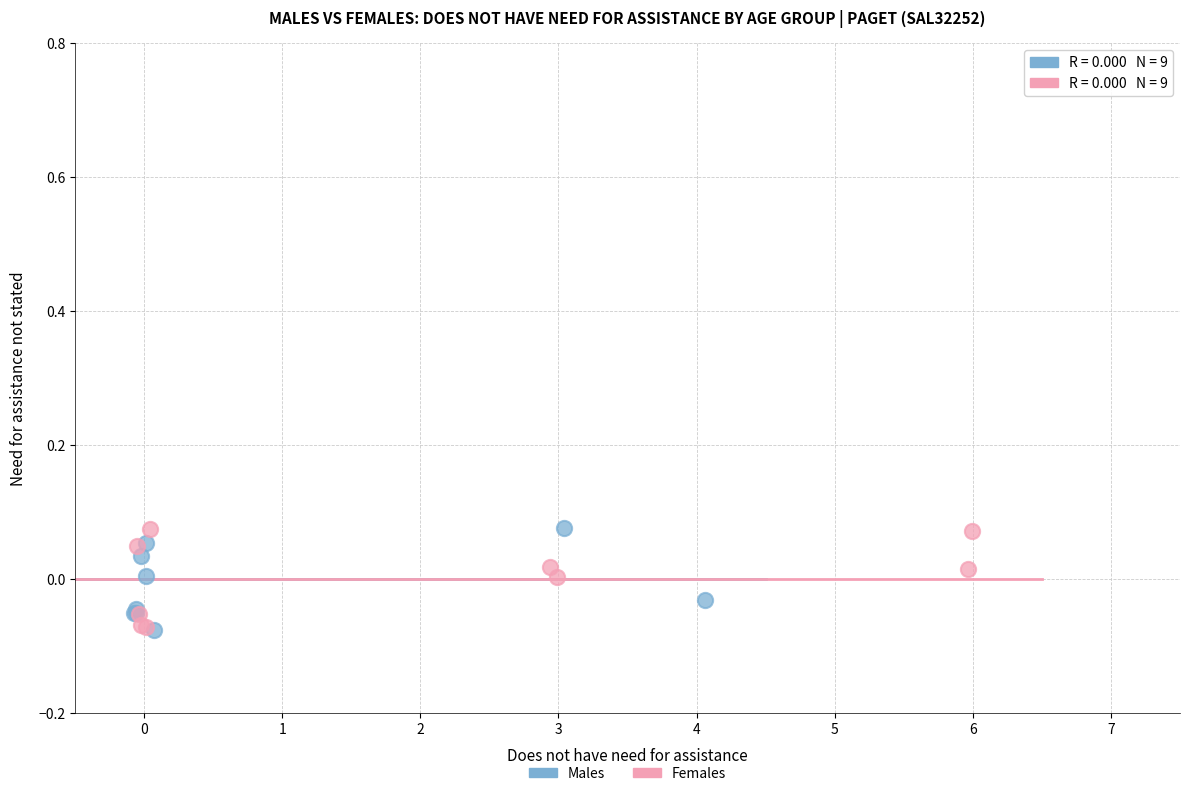

What are all the series names shown in the legend?

Males, Females